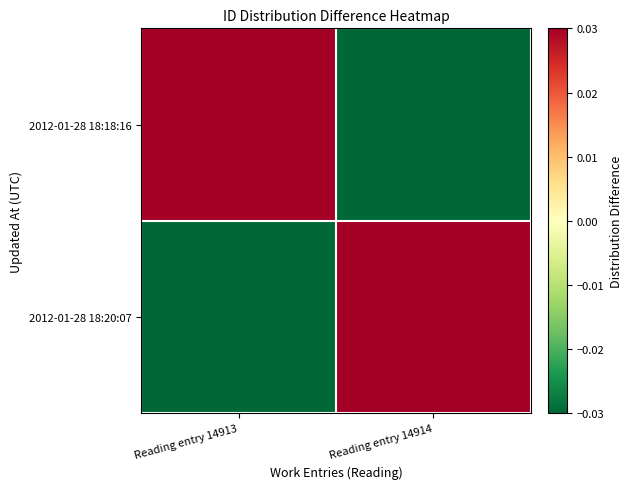

How many distinct data groups are displayed?

2